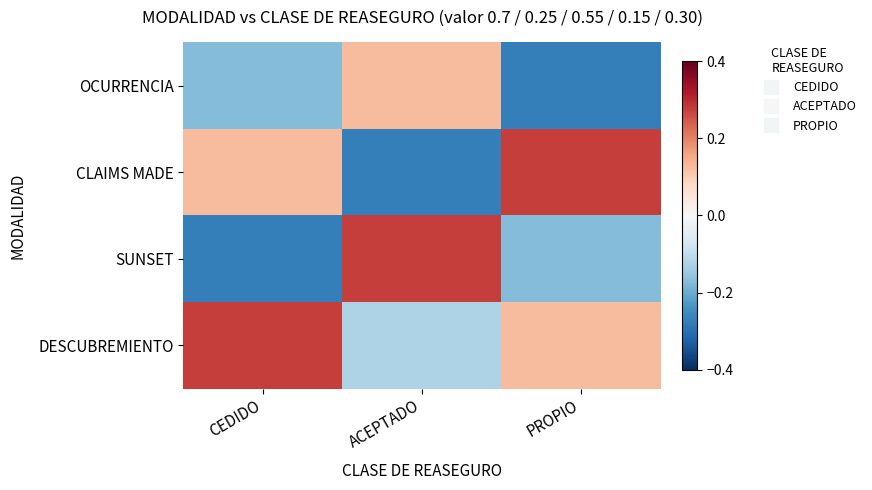

Reading right to left, list all the values displayed in this chart.

OCURRENCIA: PROPIO=-0.3	ACEPTADO=0.1	CEDIDO=-0.2
CLAIMS MADE: PROPIO=0.3	ACEPTADO=-0.3	CEDIDO=0.1
SUNSET: PROPIO=-0.2	ACEPTADO=0.3	CEDIDO=-0.3
DESCUBREMIENTO: PROPIO=0.1	ACEPTADO=-0.1	CEDIDO=0.3